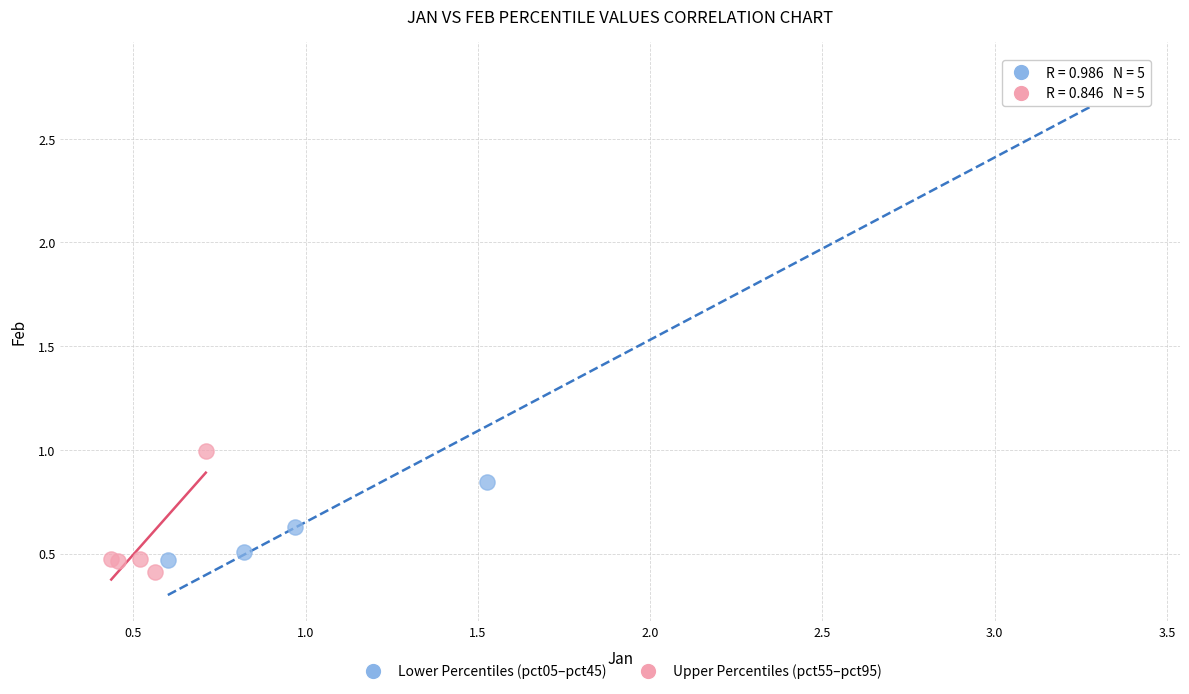

Which series has the largest Y range (max minus min)?

Lower Percentiles (pct05–pct45)